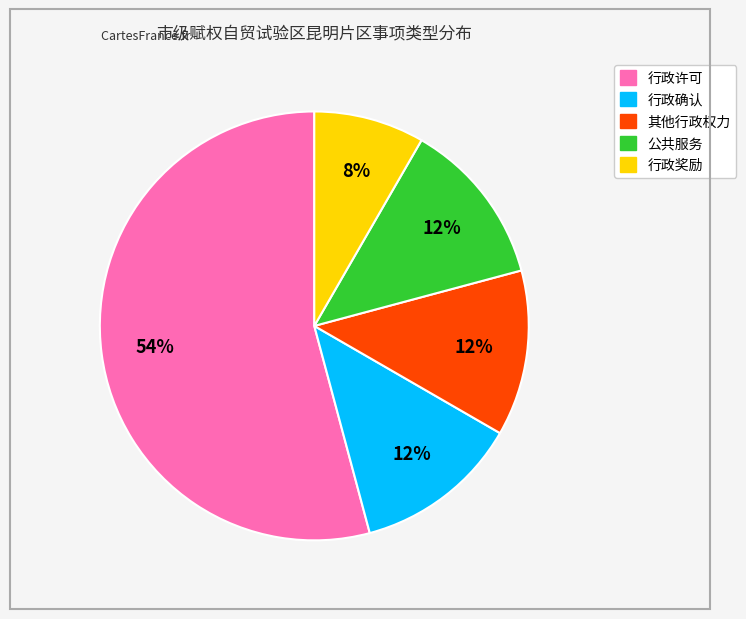

Count the number of slices in the pie.

5